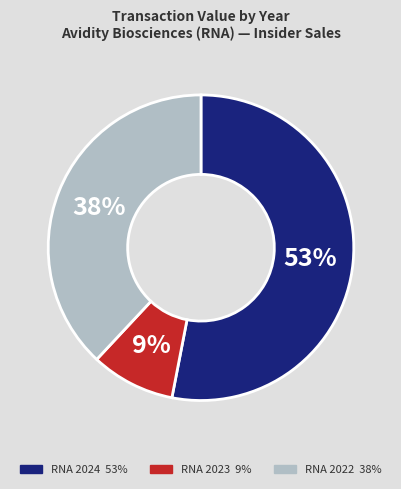

Count the number of slices in the pie.

3